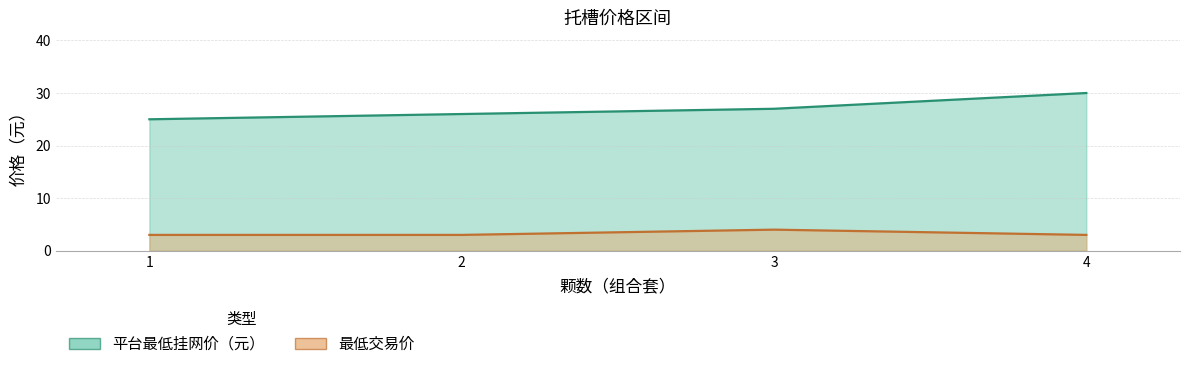

In 最低交易价, how many points are higher than both neighbors (excluding endpoints)?

1